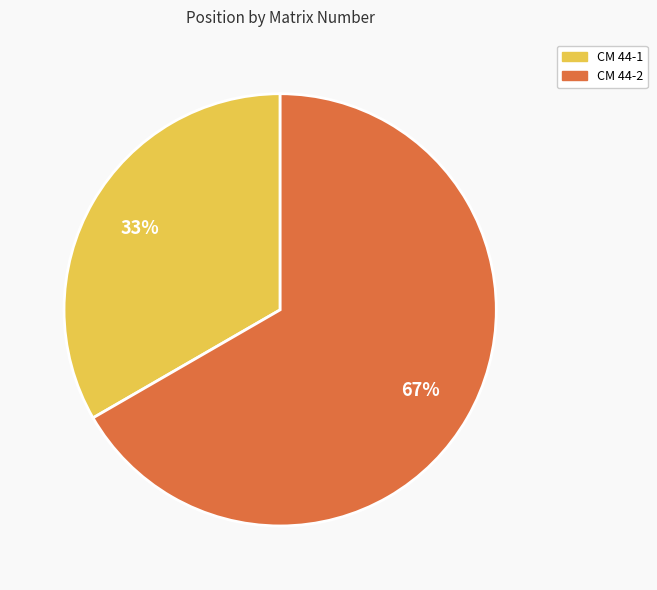

True or false: CM 44-2 accounts for 67% of the total.

True